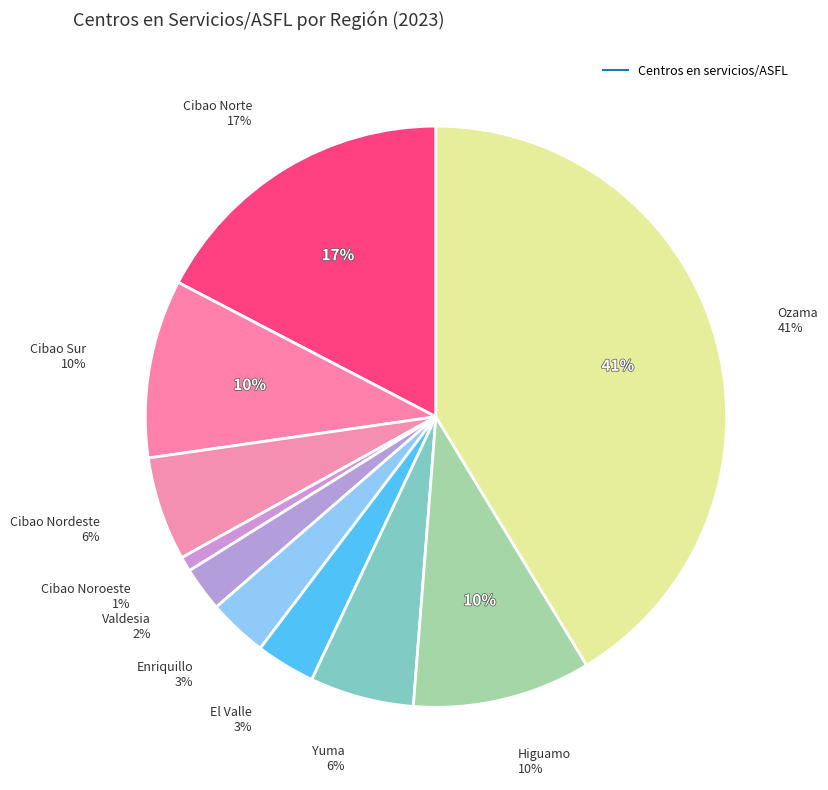

Between Yuma and Valdesia, which is larger?

Yuma